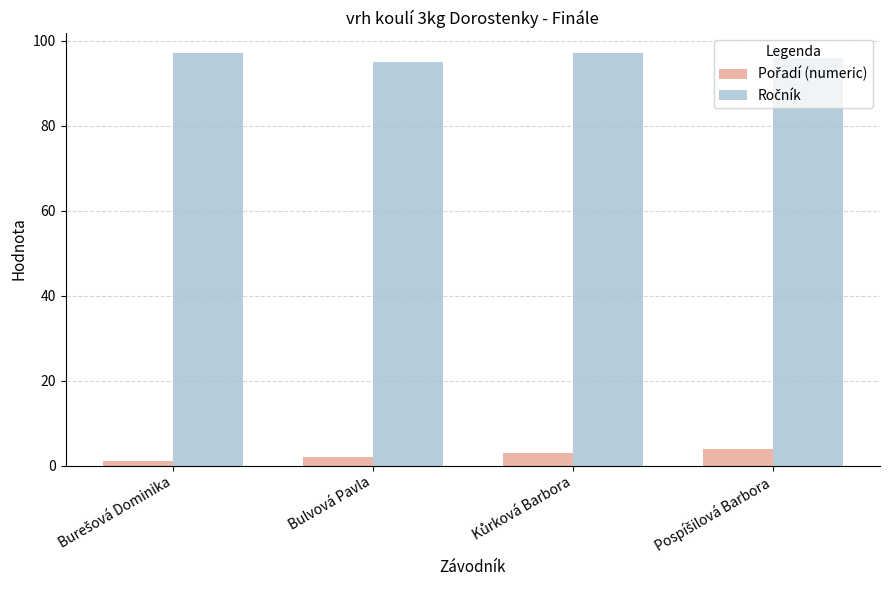

At how many categories does at least one series exceed 65?

4